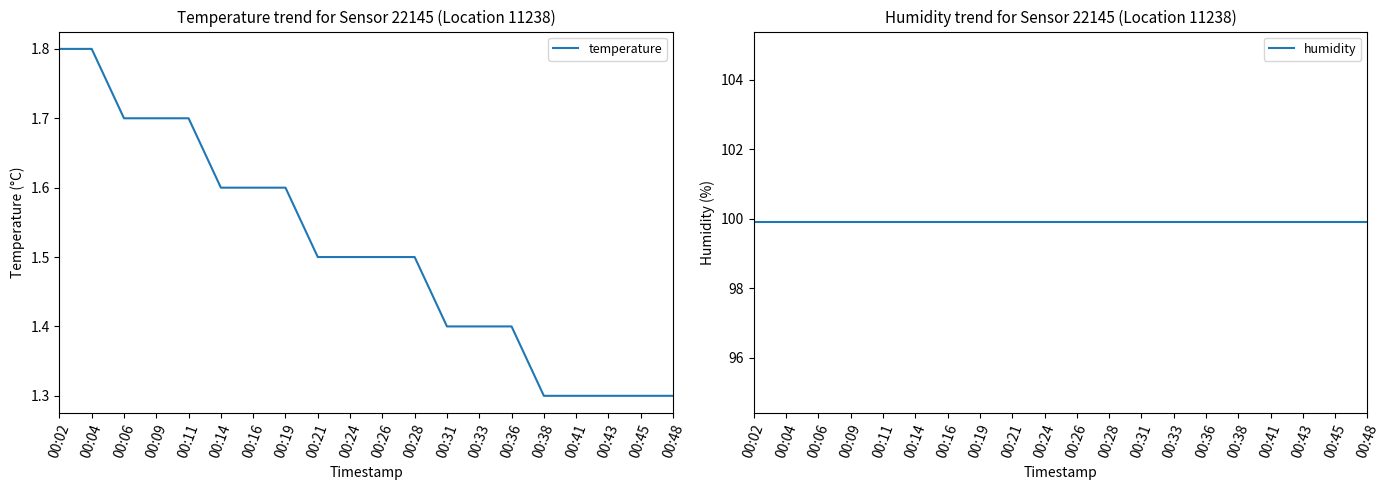

How many lines are shown in the chart?

2